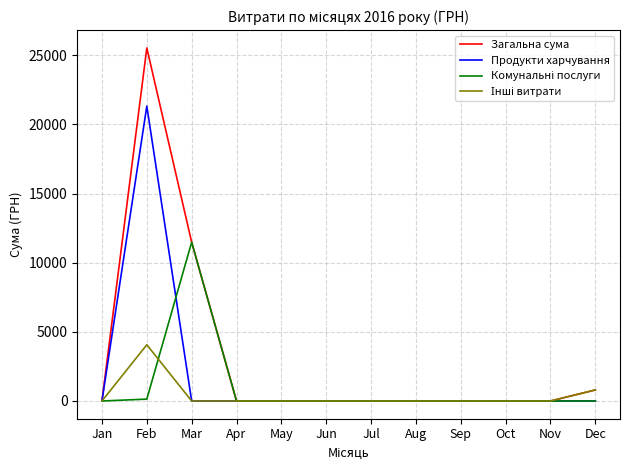

At which category is the sum across all series the highest?

Feb